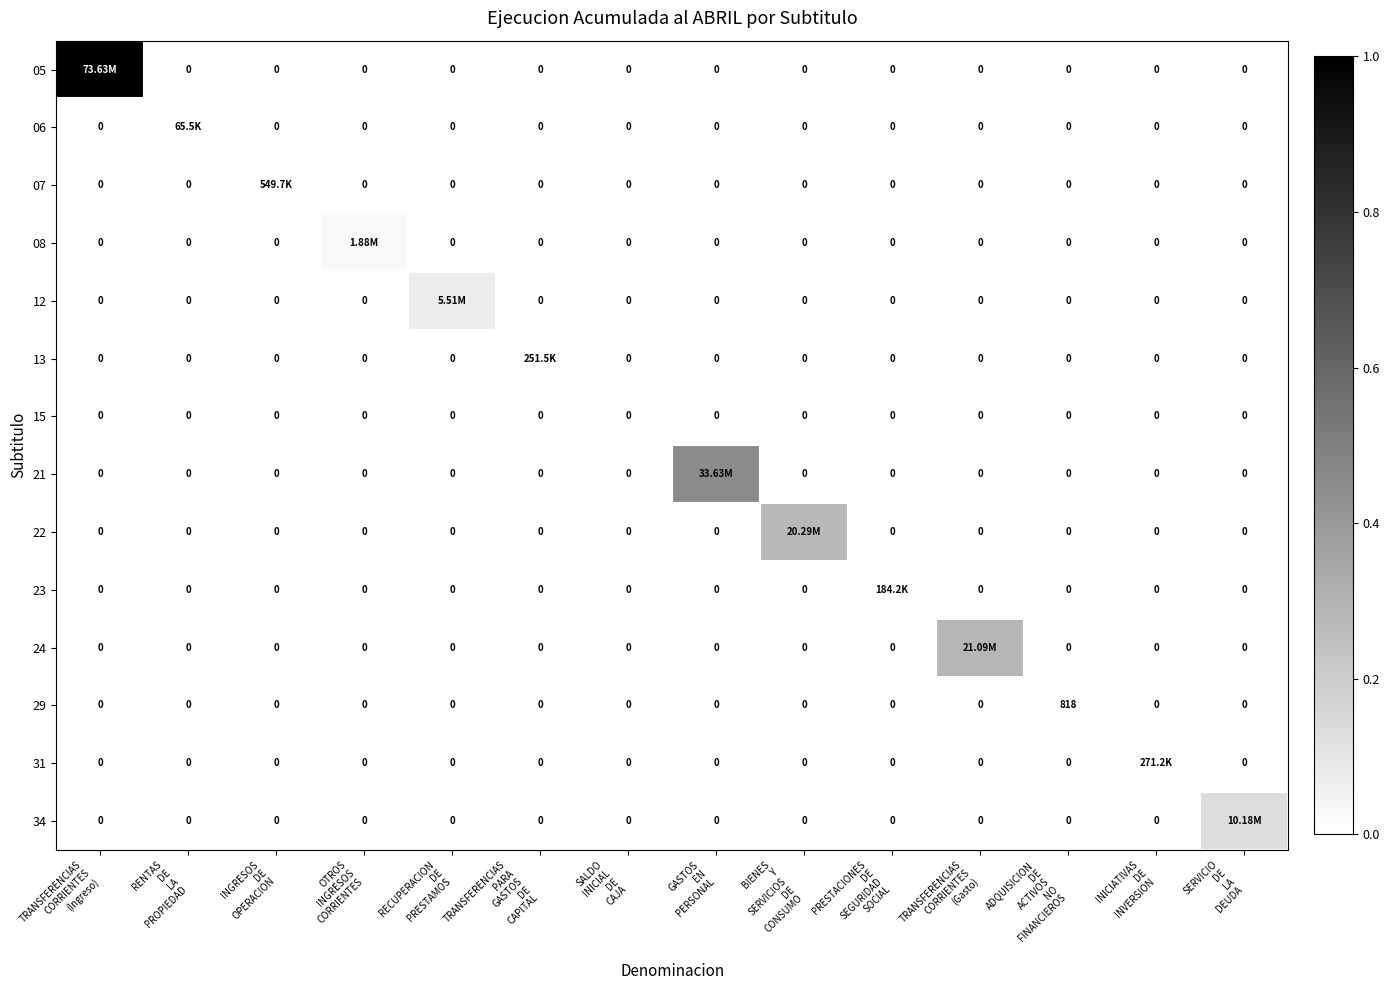

Is the value of 23 at TRANSFERENCIAS PARA GASTOS DE CAPITAL greater than the value of 22 at SERVICIO DE LA DEUDA?

No